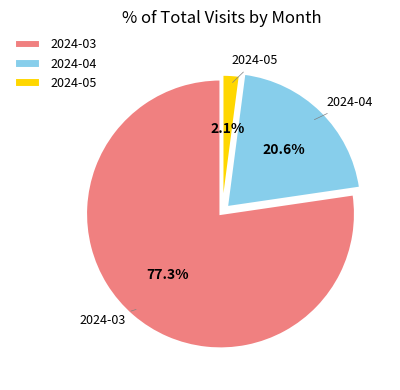

Which slice is the smallest?

2024-05